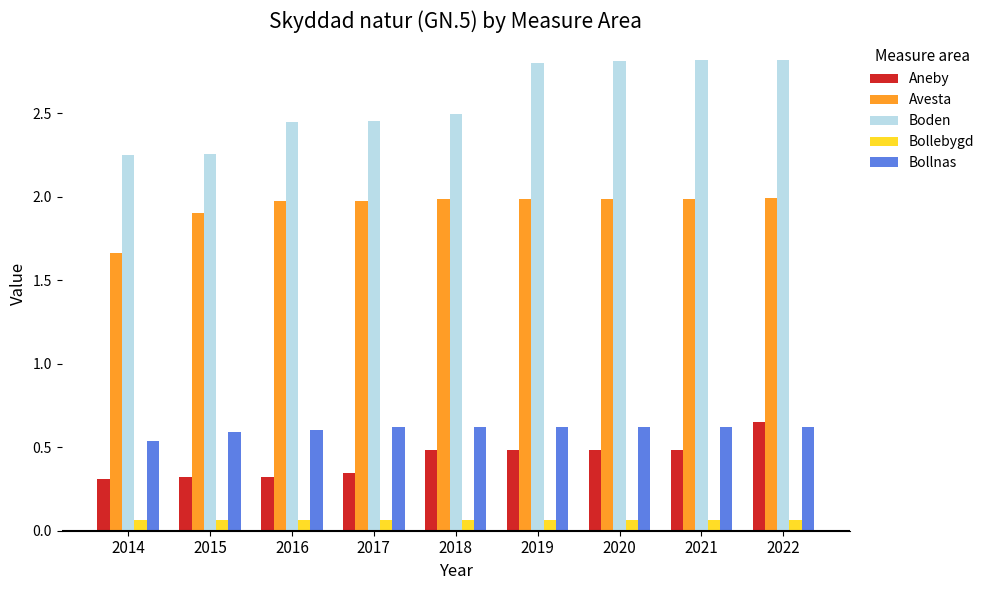

Rank the series by their maximum value, from lowest to highest.

Bollebygd, Bollnas, Aneby, Avesta, Boden